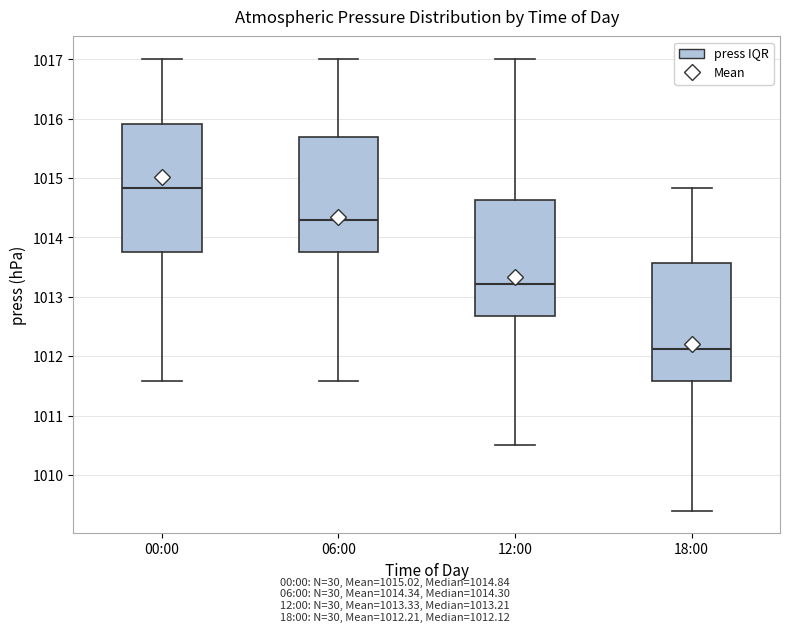

Which box's median line is the highest?

00:00